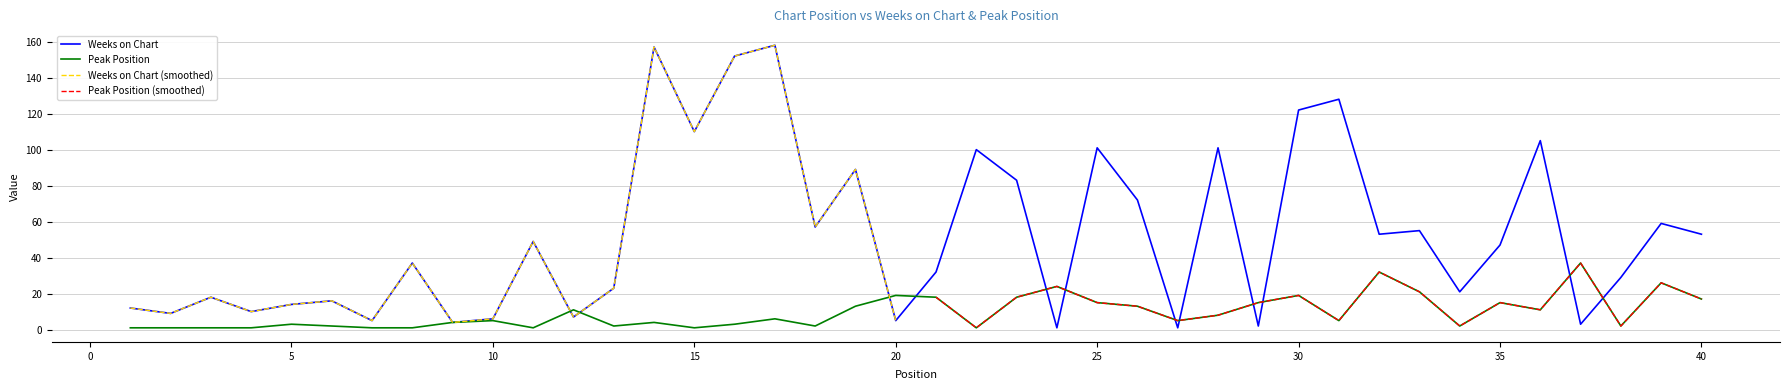

What is the spread (max minus min) of values at 20?

14